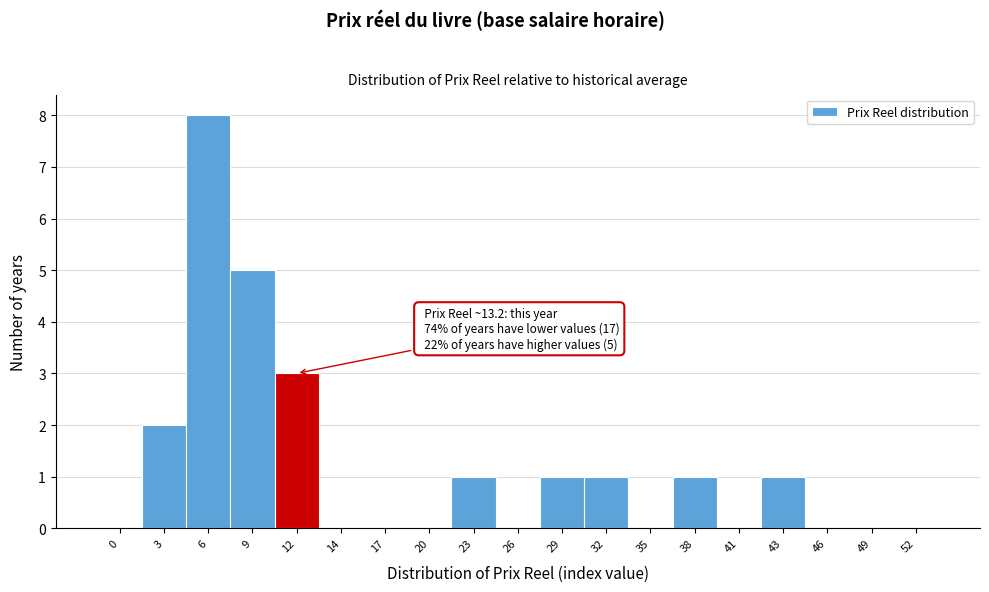

Reading left to right, transcribe all the data shown in this chart.

0=0	3=2	6=8	9=5	12=3	14=0	17=0	20=0	23=1	26=0	29=1	32=1	35=0	38=1	41=0	43=1	46=0	49=0	52=0